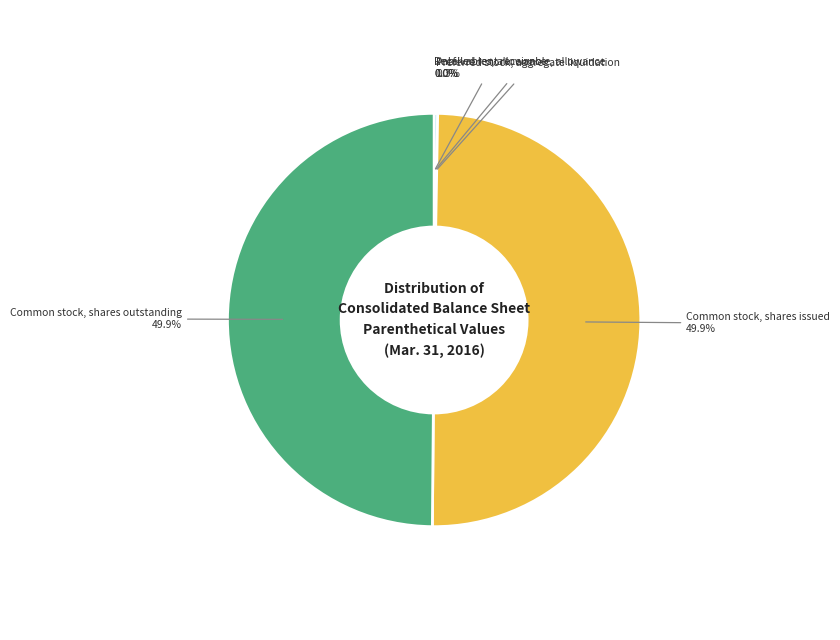

How much of the chart is everything except Common stock, shares outstanding?

50.1%